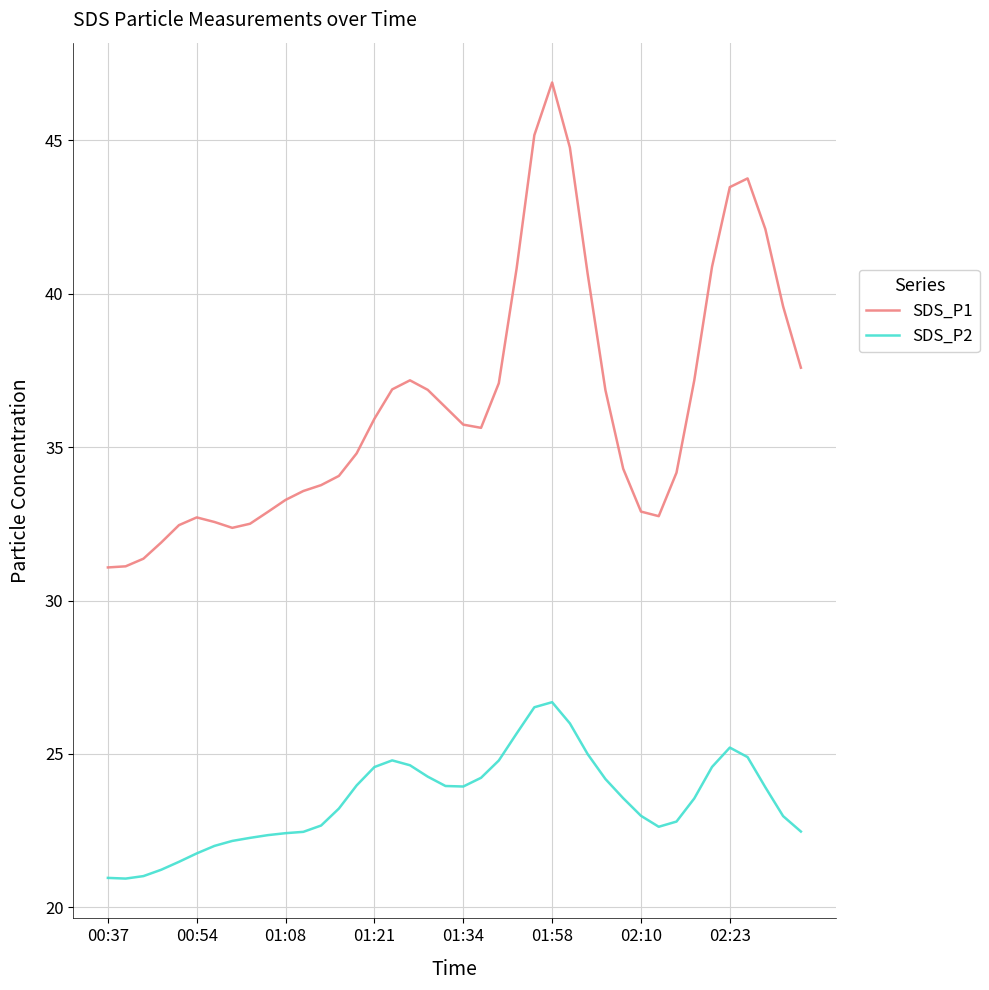

True or false: SDS_P2 and SDS_P1 intersect in this chart.

False